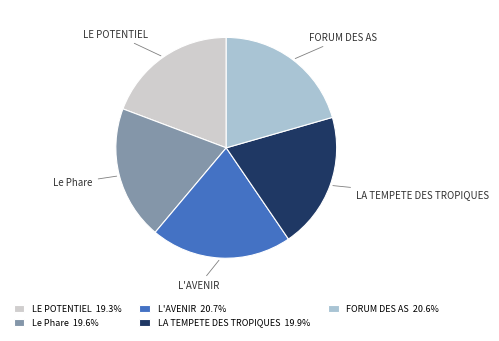

The FORUM DES AS slice represents 35% of the pie. True or false?

False